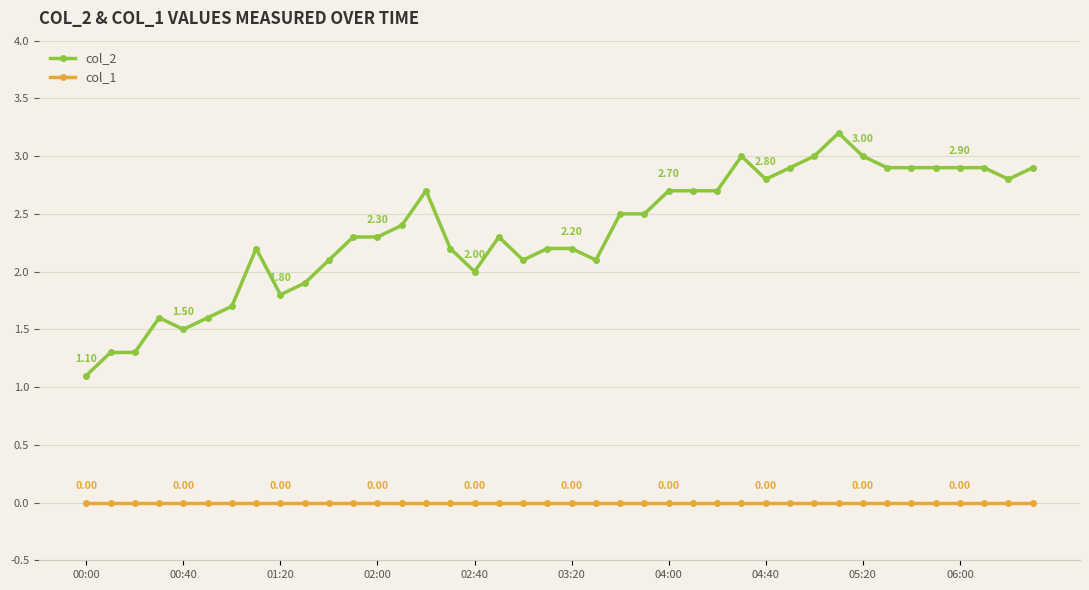

What is the lowest value of the col_2 series?

1.1